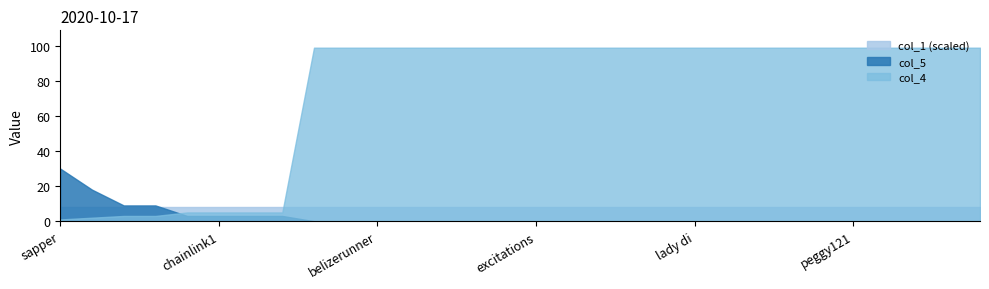

What is the maximum value for col_1 (scaled)?

8.1